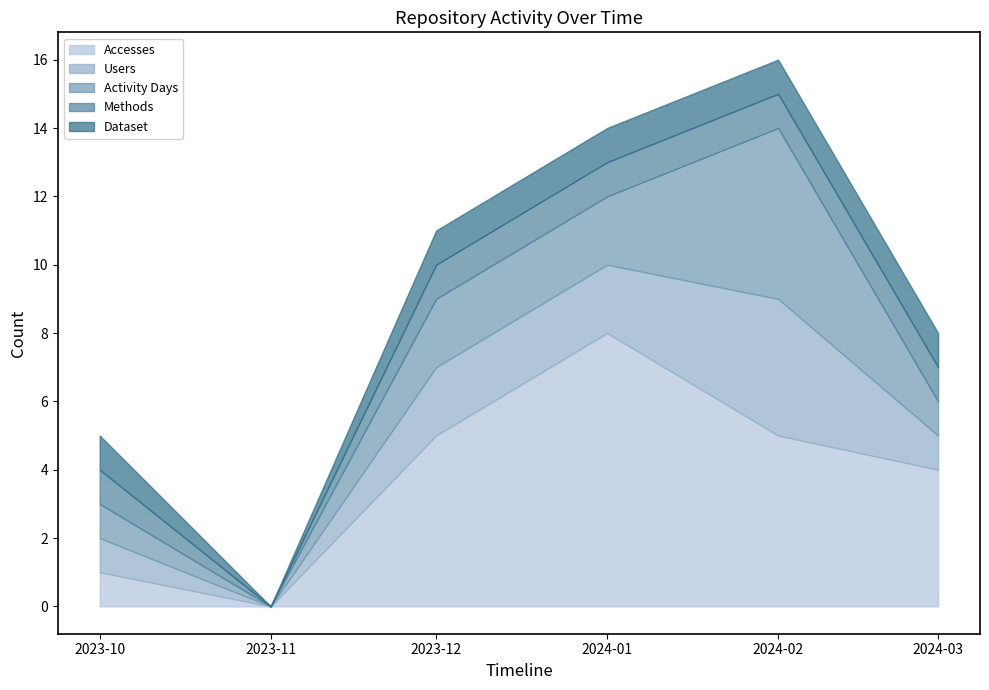

List the series in order of their peak value, highest first.

Accesses, Activity Days, Users, Methods, Dataset